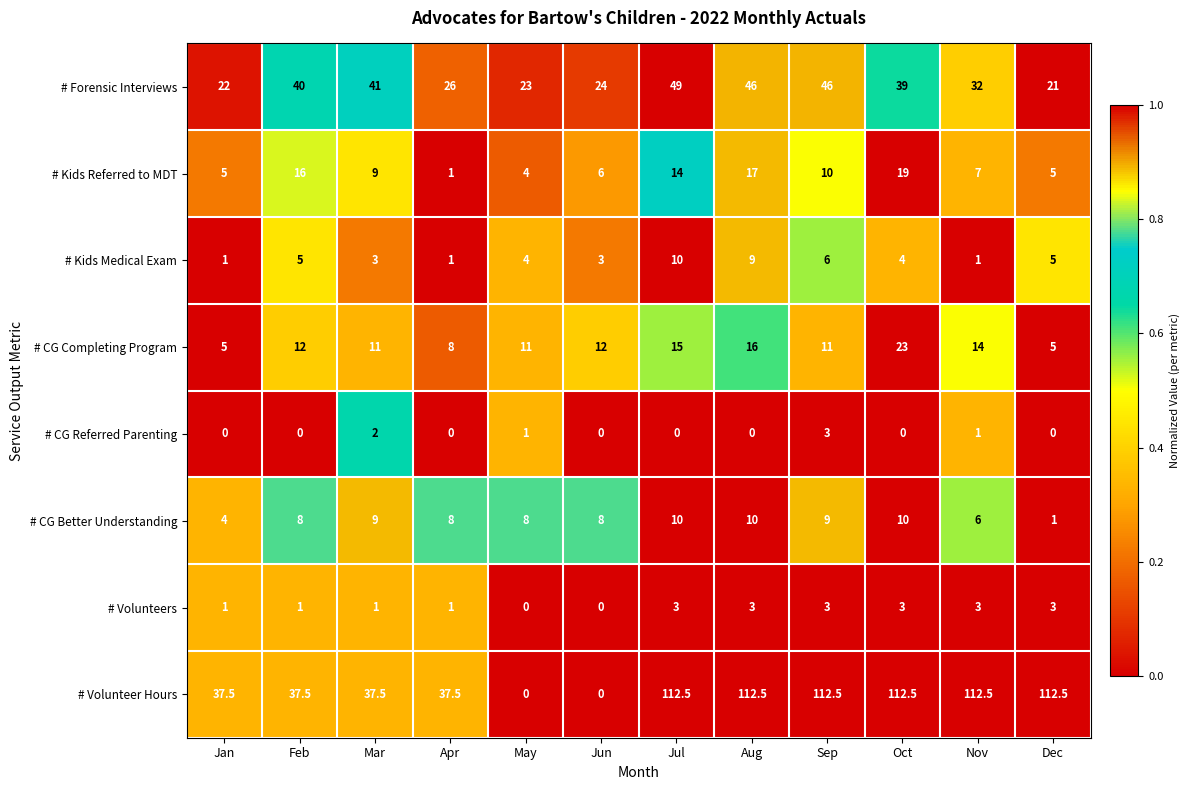

Which series has the largest range (max minus min)?

# Volunteer Hours